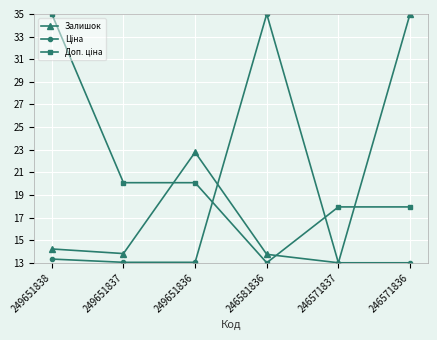

What is the total value across all series at 246571837?

43.9